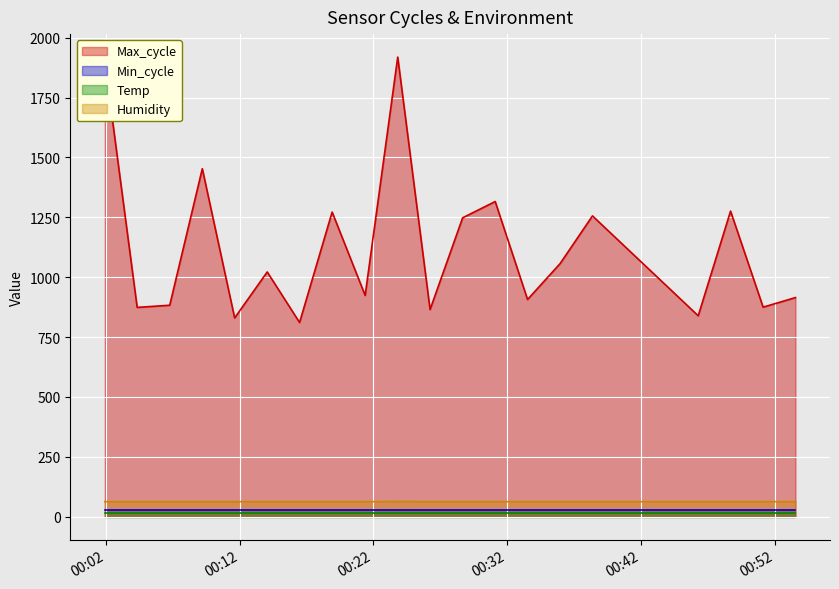

True or false: Max_cycle and Humidity intersect in this chart.

False